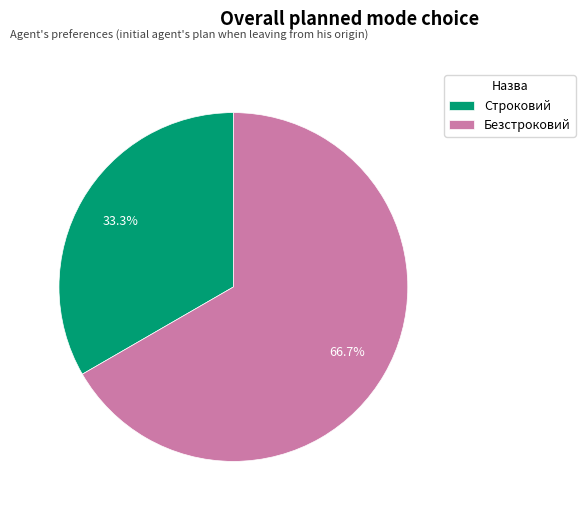

What percentage is NOT represented by Строковий?

66.7%